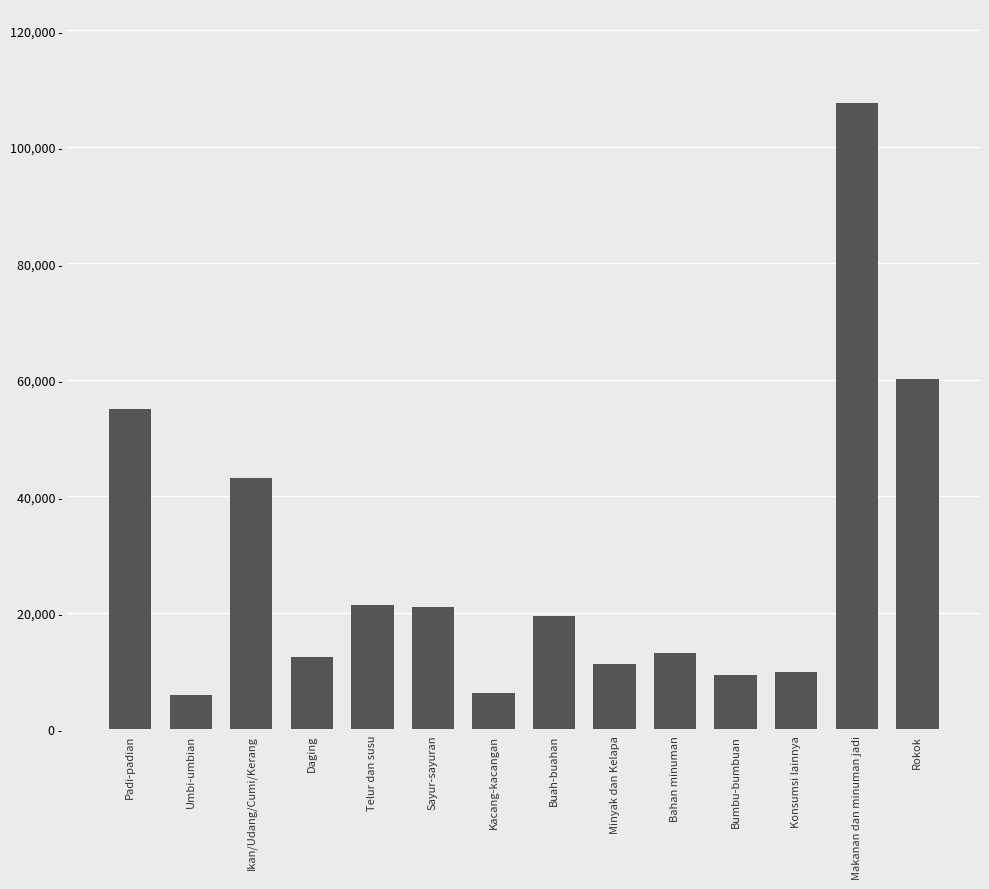

What is the sum of the values at Ikan/Udang/Cumi/Kerang and Umbi-umbian?

49012